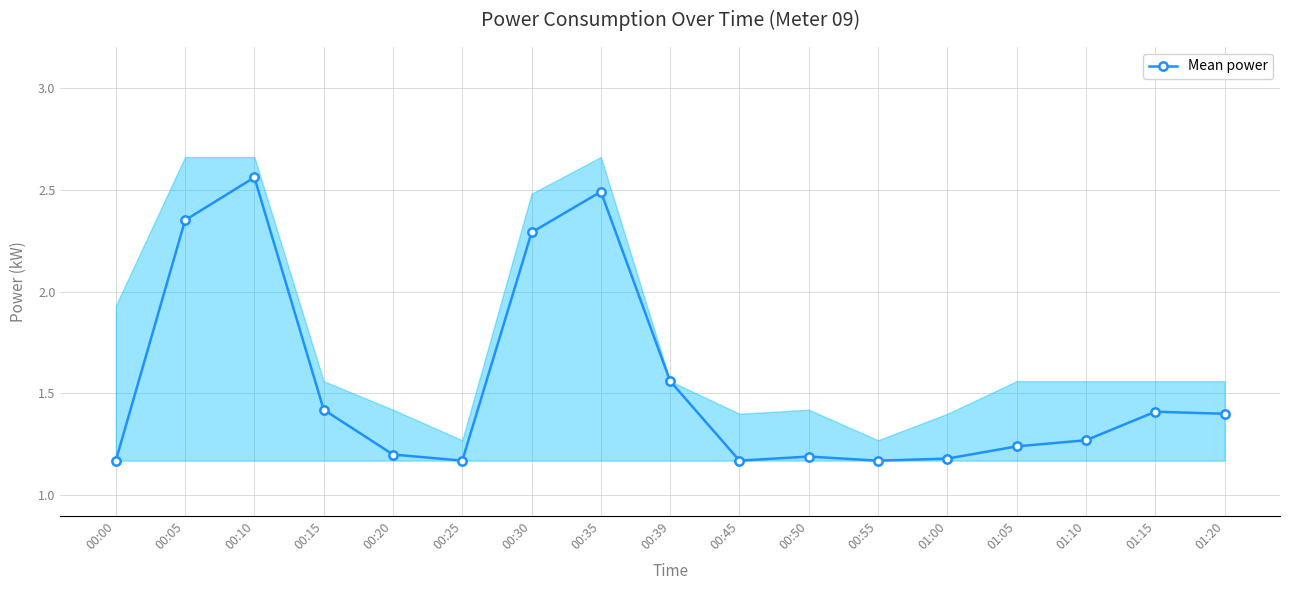

Which has a higher value, 00:15 or 00:05?

00:05